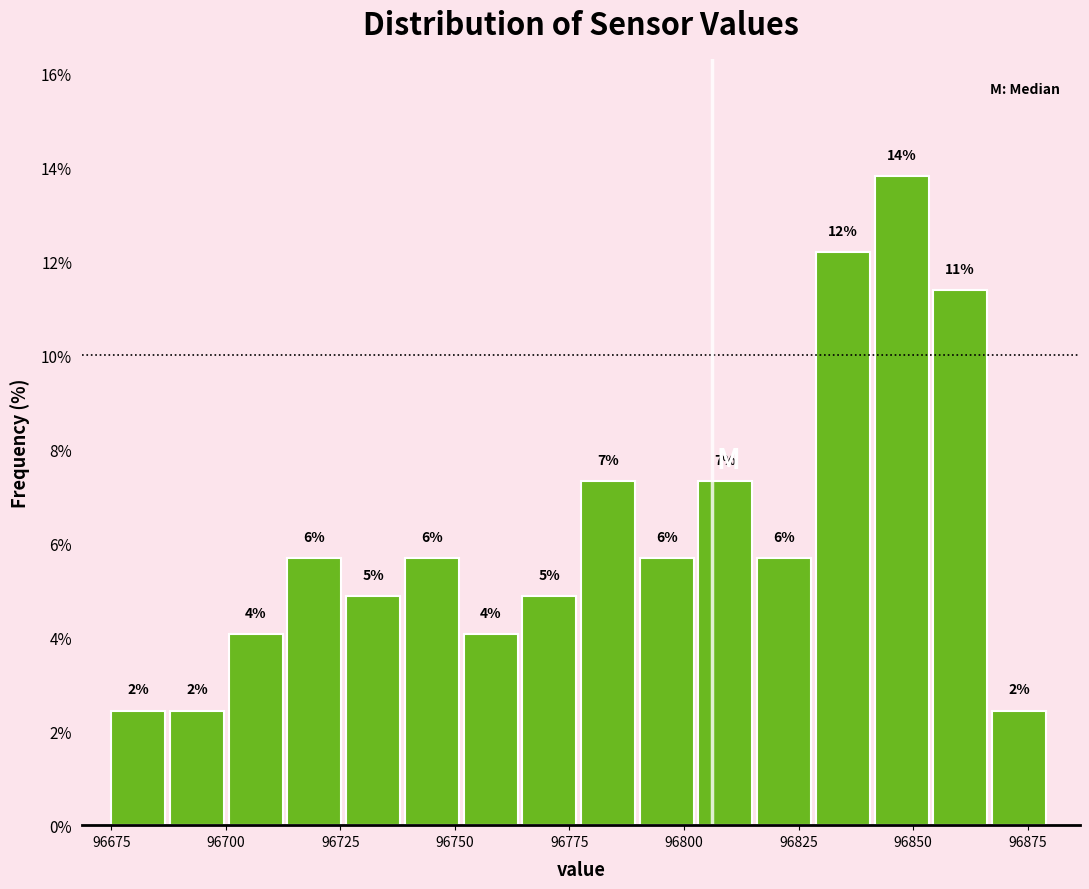

Read against the x-axis, roughly where is the centre of the tallest bar?

96845